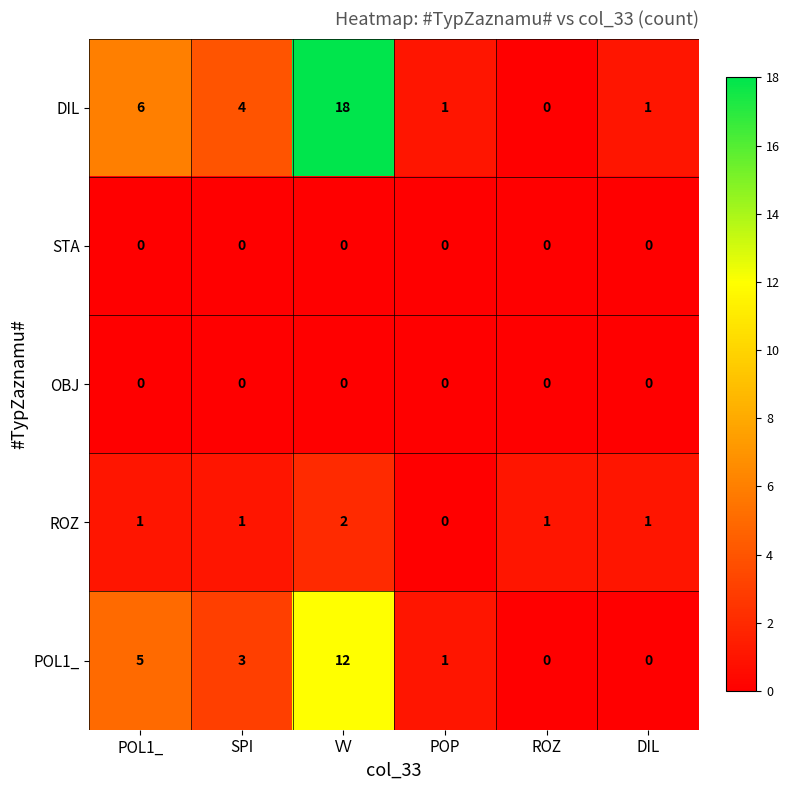

Count the number of categories in the chart.

6